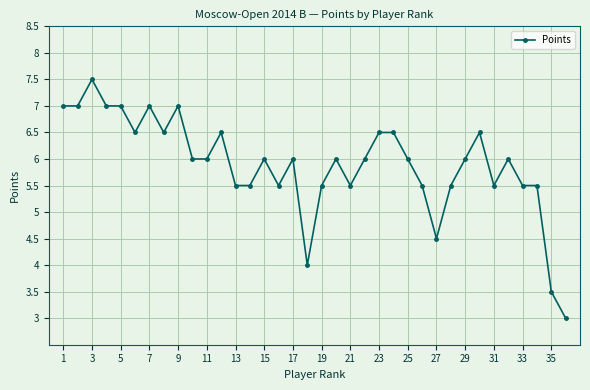

How many categories are shown in the chart?

36